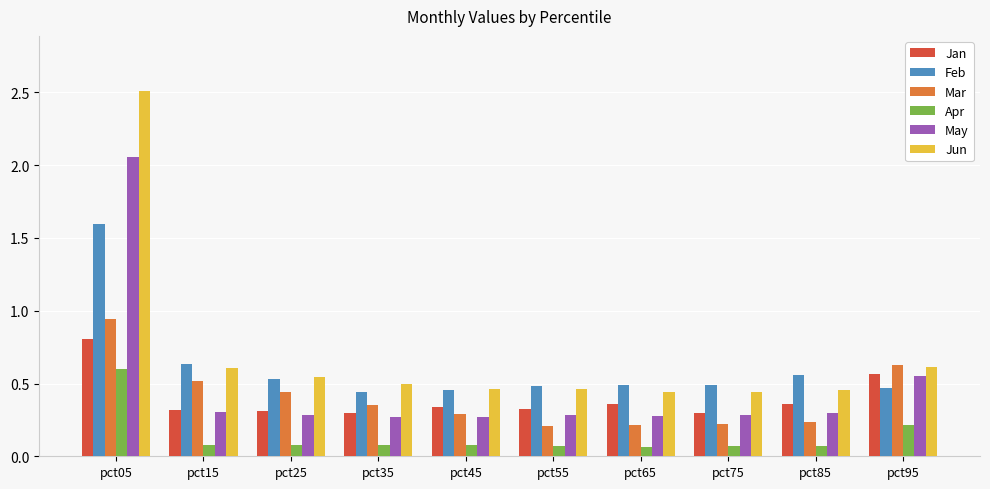

What is the maximum value shown in the chart?

2.5